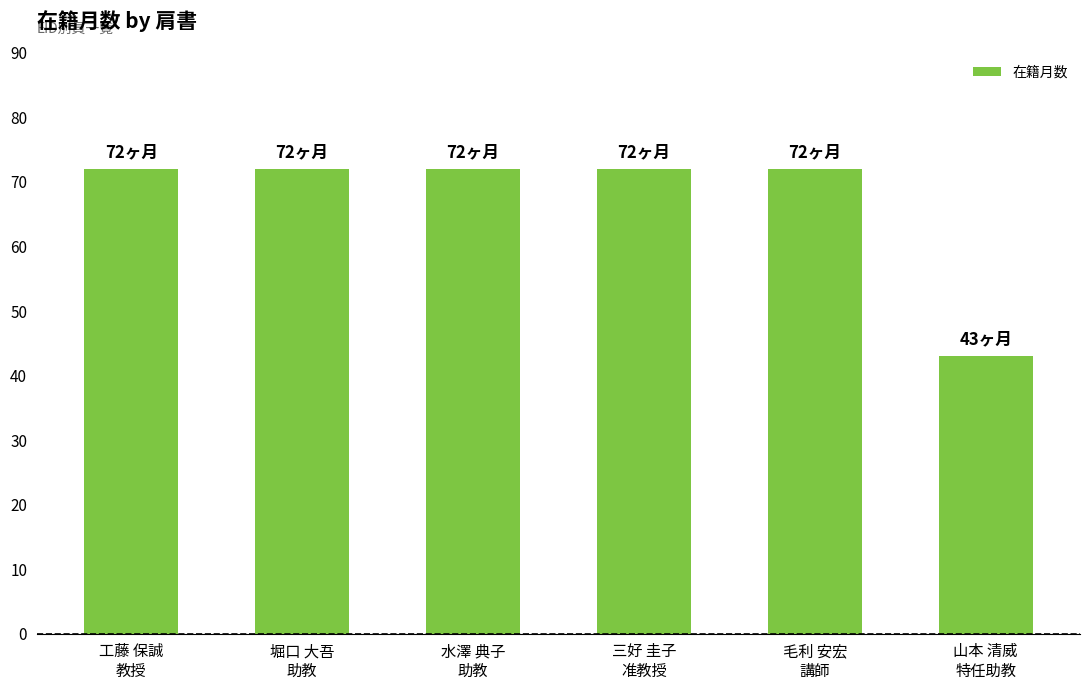

What is the maximum value shown in the chart?

72